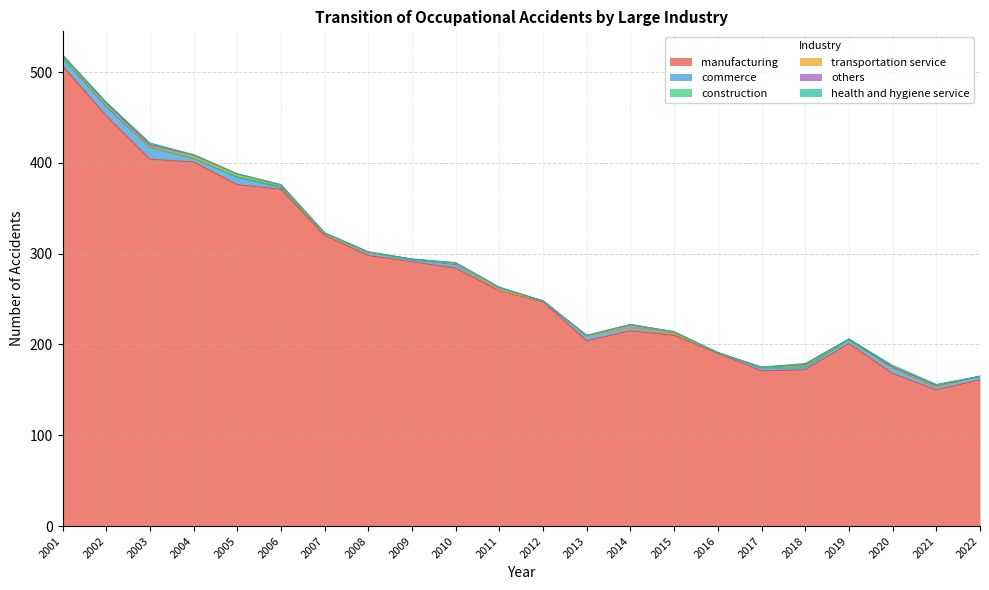

True or false: transportation service has a value of 1 at 2006.

True